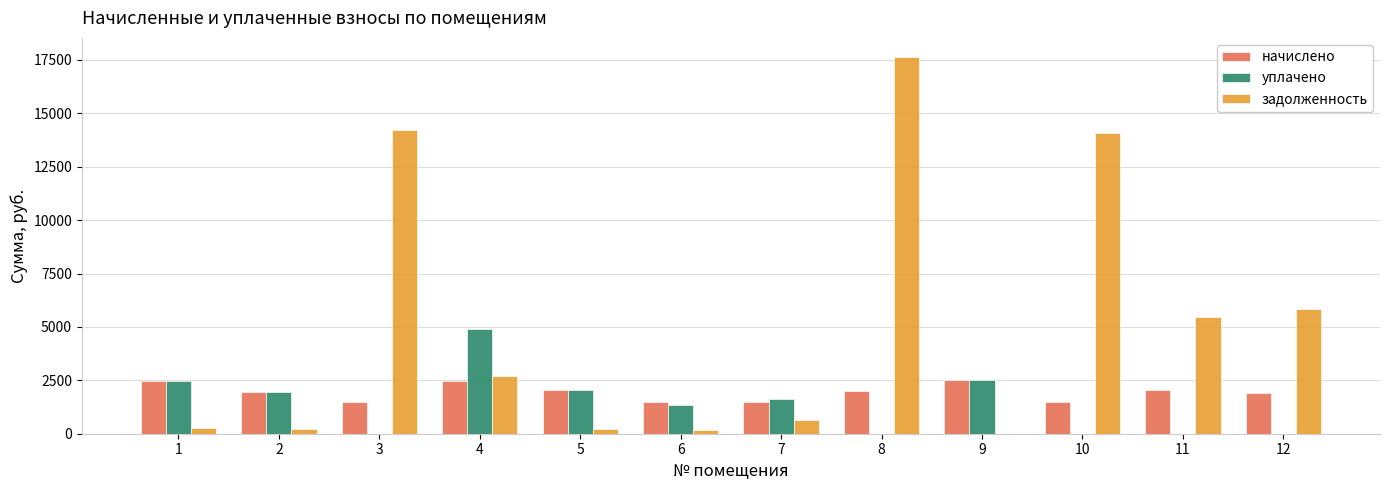

At which label does уплачено reach its peak?

4